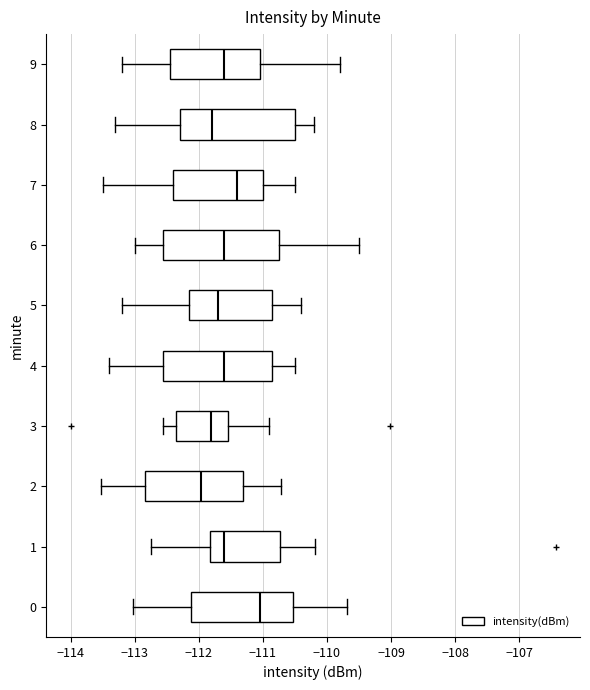

Reading bottom to top, read every box against the x-axis: the position of its median line, the range the box covers, and the ends of its whiskers. The values are not printed on the chart, so give them approximately, as read against the axis.

0: median -111.0, box -112.1 to -110.5, whiskers -113.0 to -109.7
1: median -111.6, box -111.8 to -110.7, whiskers -112.7 to -110.2
2: median -112.0, box -112.8 to -111.3, whiskers -113.5 to -110.7
3: median -111.8, box -112.4 to -111.5, whiskers -112.6 to -110.9
4: median -111.6, box -112.5 to -110.8, whiskers -113.4 to -110.5
5: median -111.7, box -112.1 to -110.8, whiskers -113.2 to -110.4
6: median -111.6, box -112.5 to -110.7, whiskers -113.0 to -109.5
7: median -111.4, box -112.4 to -111.0, whiskers -113.5 to -110.5
8: median -111.8, box -112.3 to -110.5, whiskers -113.3 to -110.2
9: median -111.6, box -112.4 to -111.0, whiskers -113.2 to -109.8